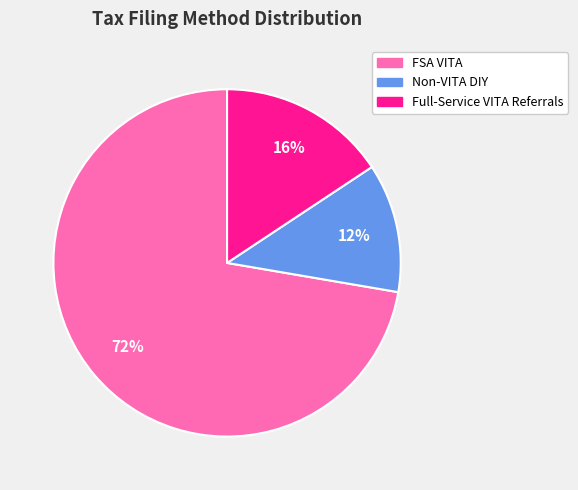

Rank the categories by value from highest to lowest.

FSA VITA, Full-Service VITA Referrals, Non-VITA DIY